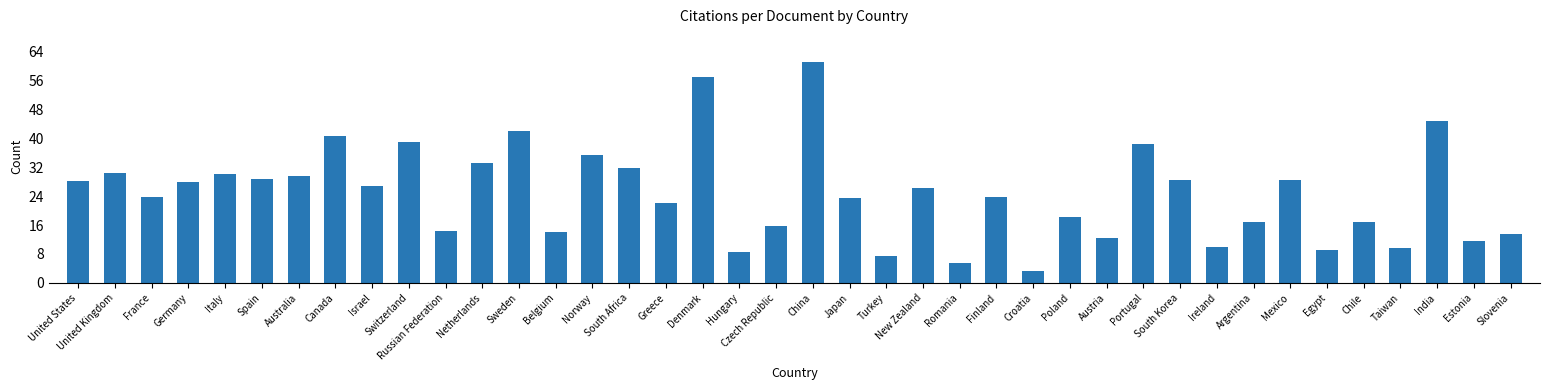

What is the difference between the maximum and second lowest values?

55.4